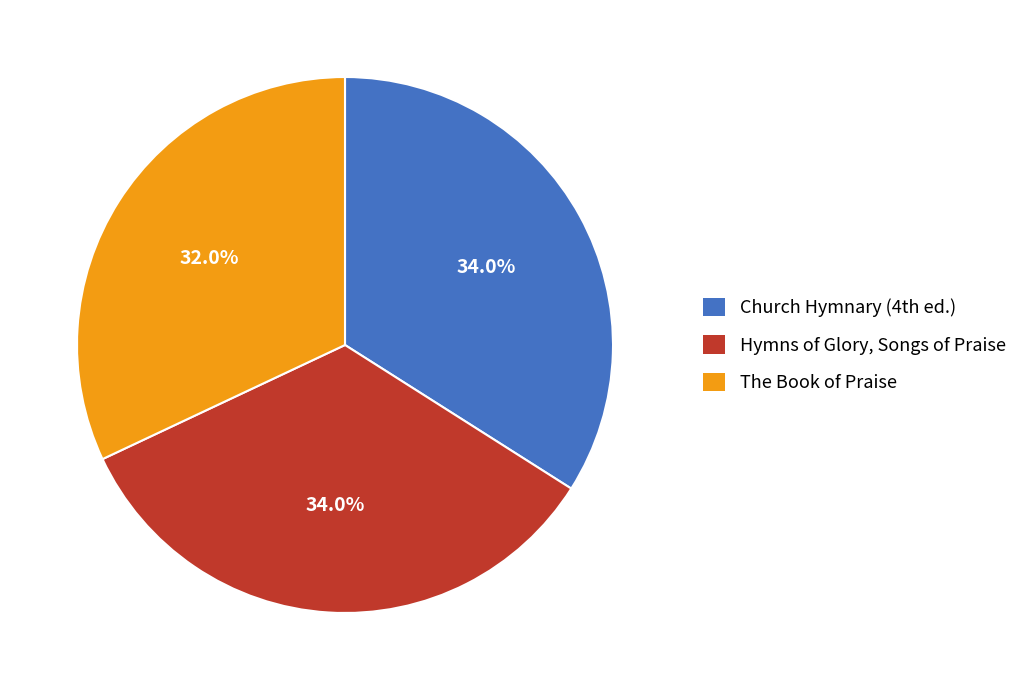

Does any single category account for the majority?

No